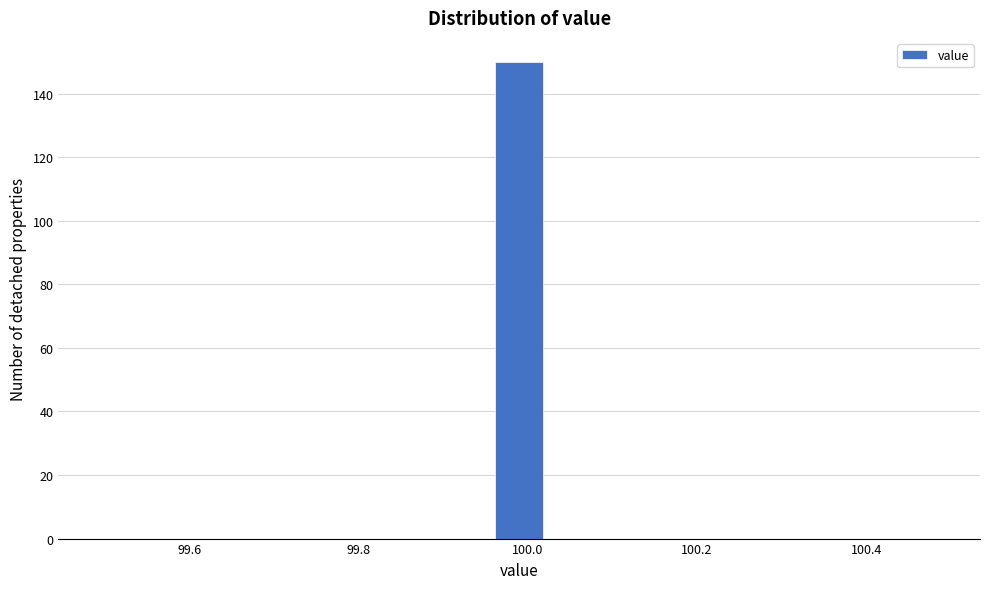

Read against the x-axis, roughly where is the centre of the tallest bar?

100.00